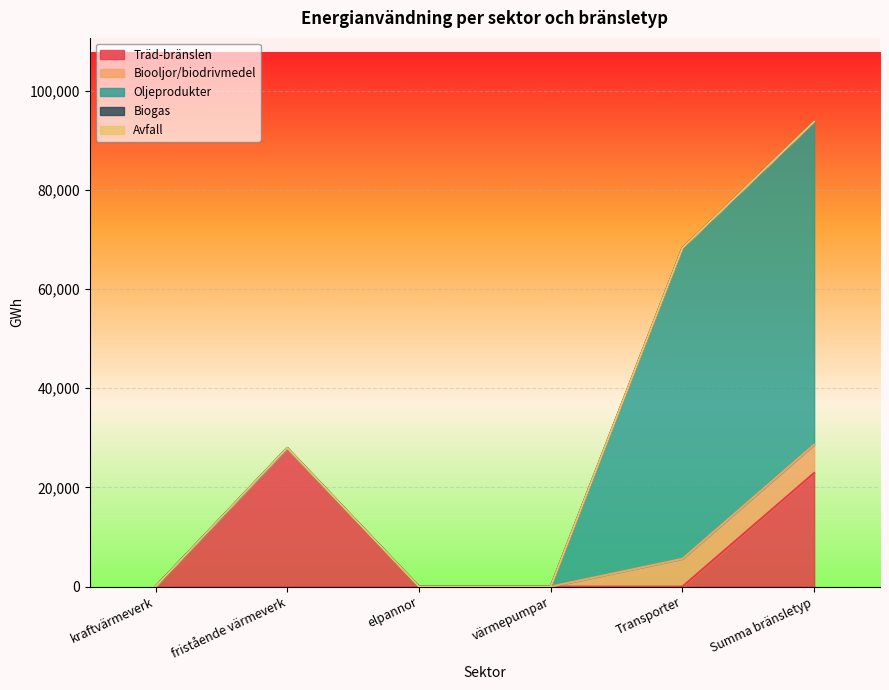

True or false: Biogas has a value of 0 at värmepumpar.

True